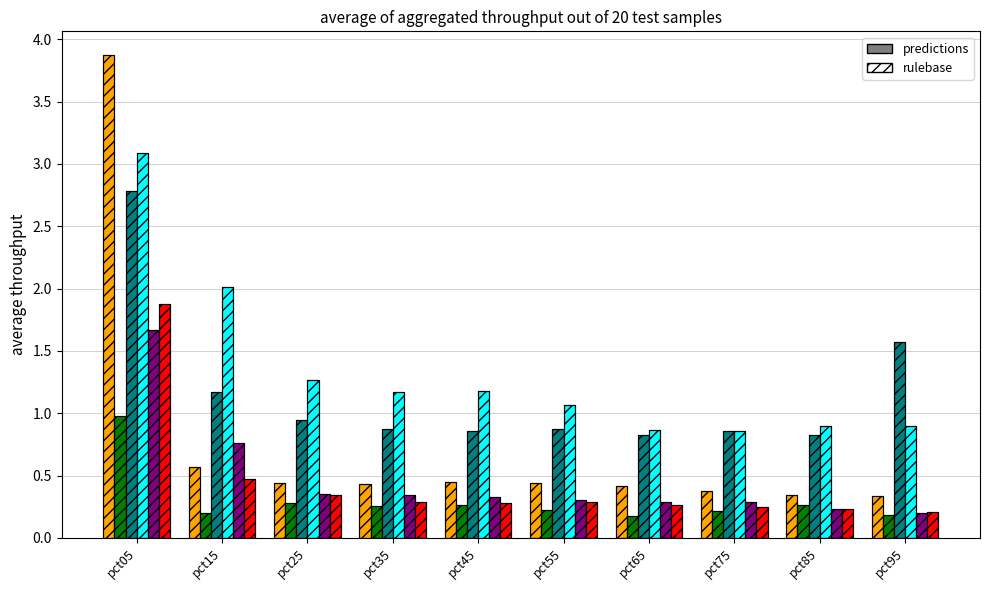

True or false: Feb has a value of 0.3 at pct25.

True